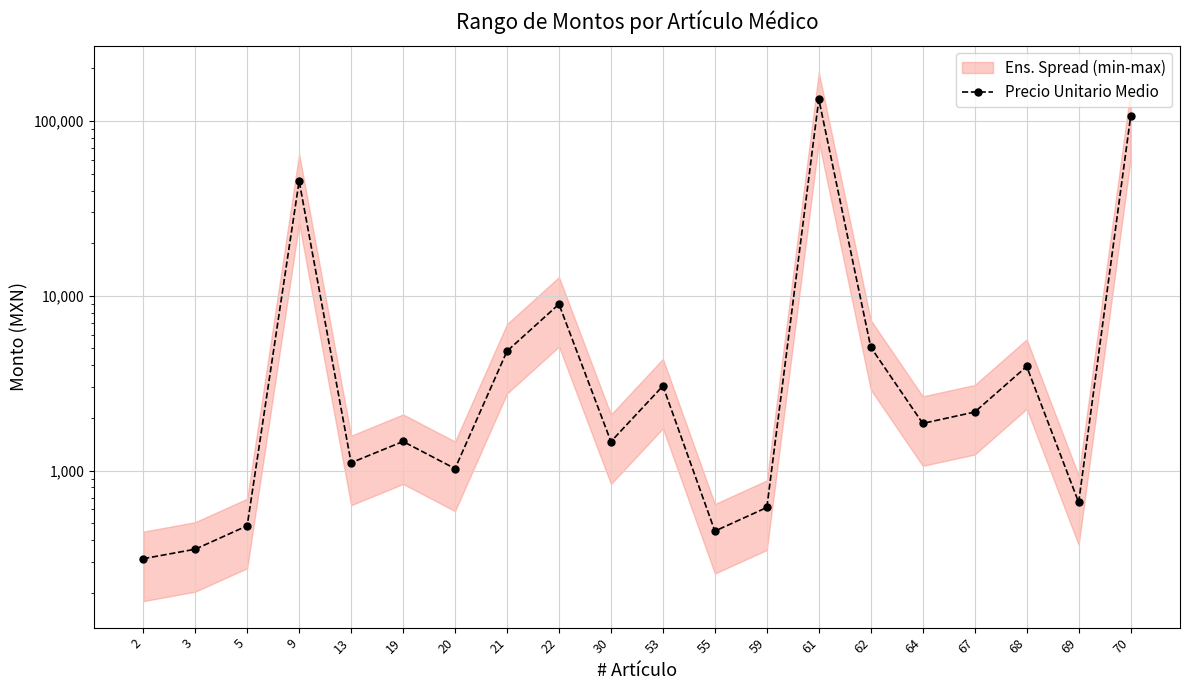

What is the approximate value at 70?

106204.7